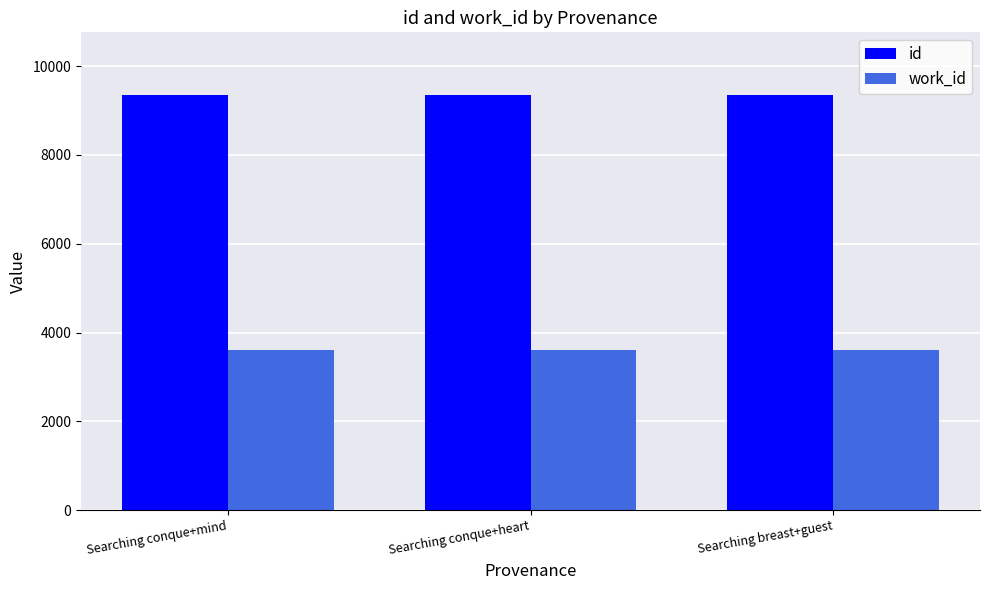

Count the number of categories in the chart.

3